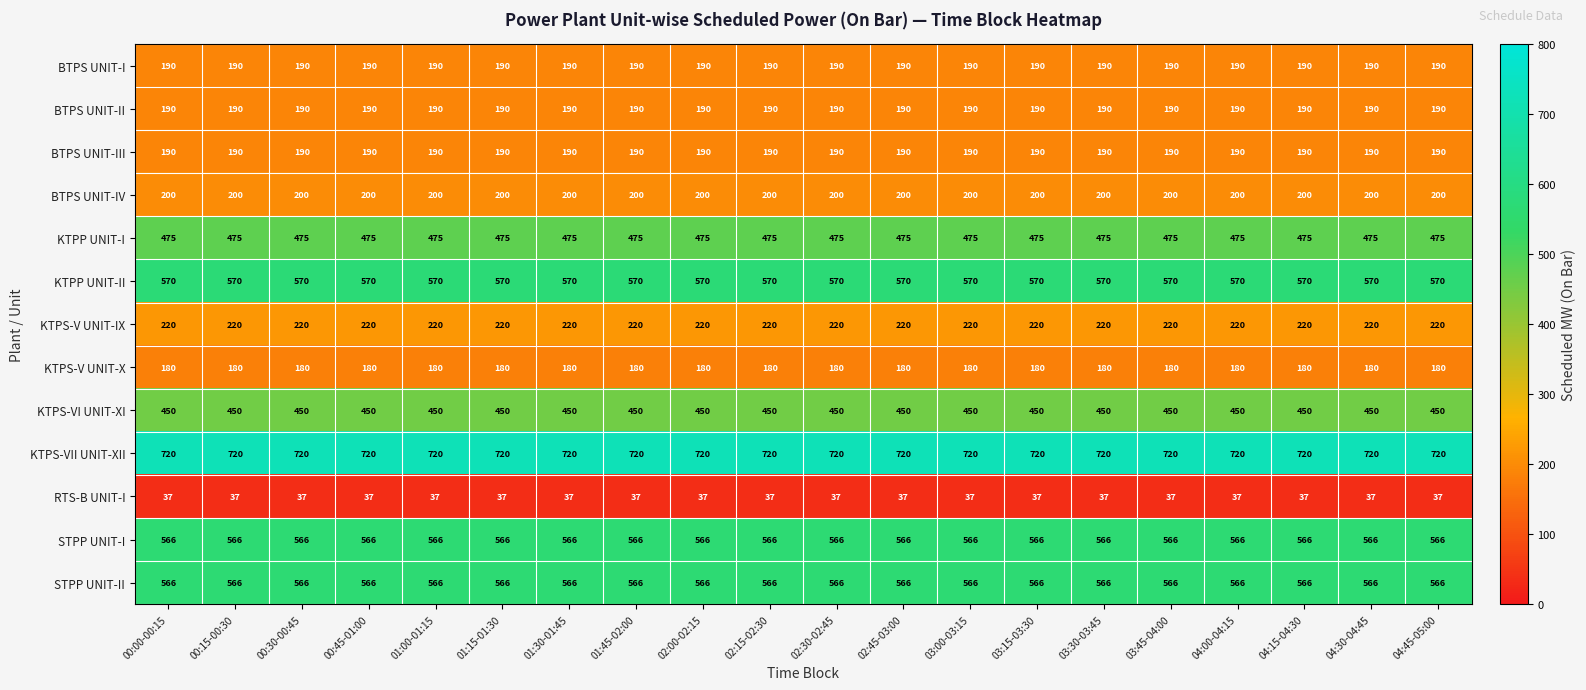

What is the greatest value displayed?

720